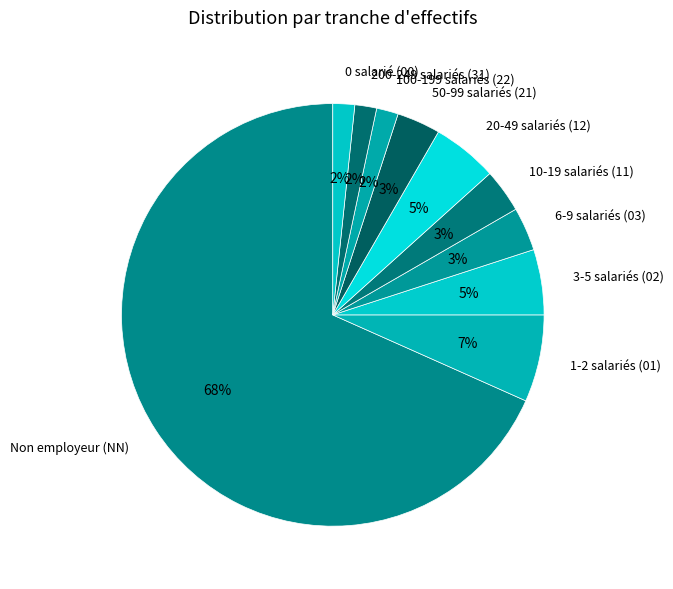

Does Non employeur (NN) represent more than half of the total?

Yes